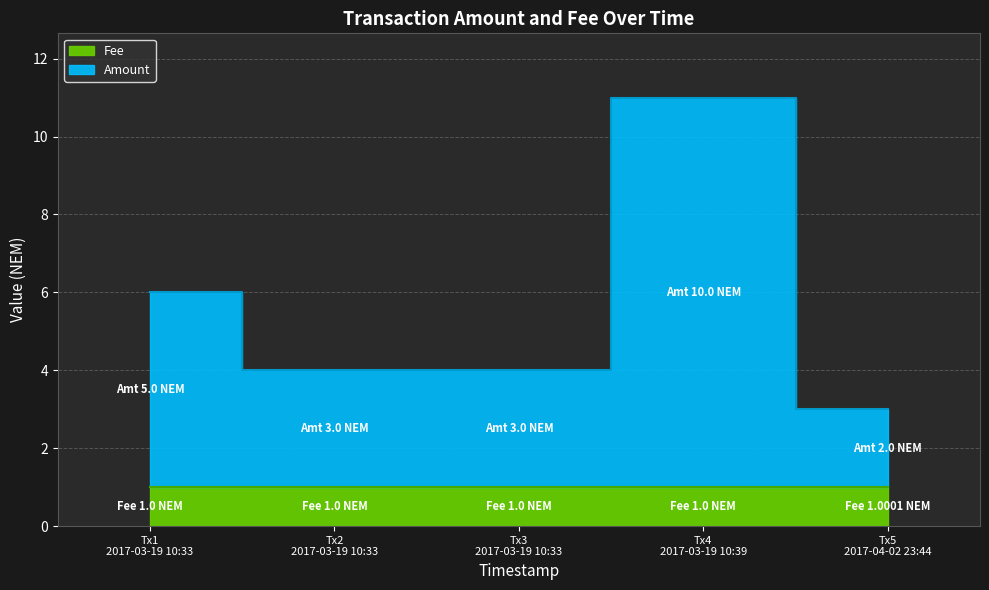

What are all the series names shown in the legend?

Amount, Fee